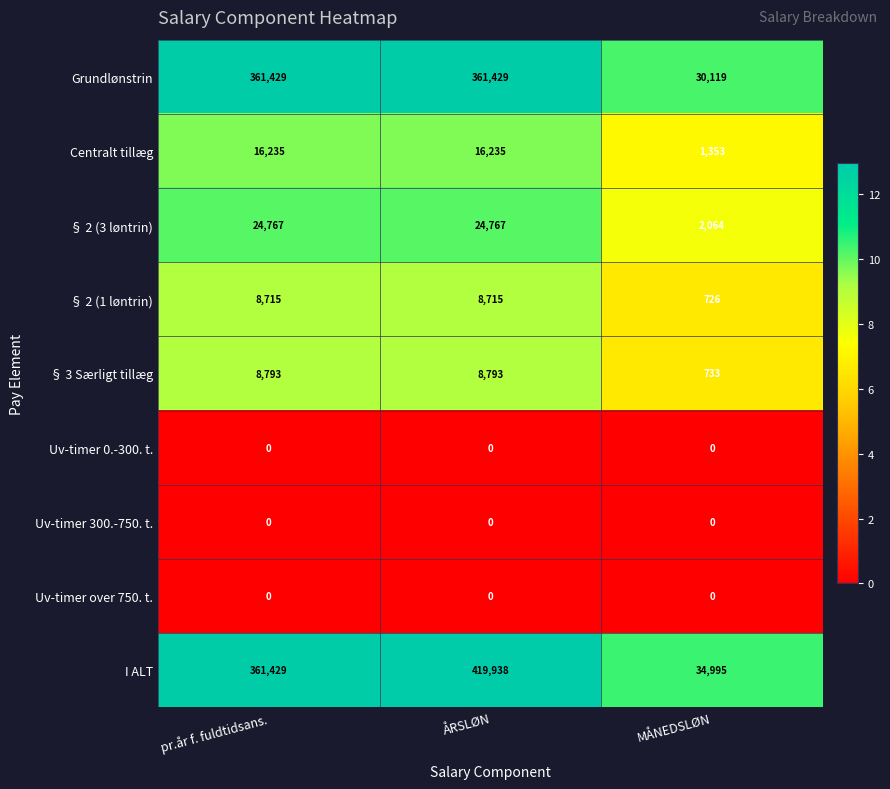

What is the spread (max minus min) of values at ÅRSLØN?

419938